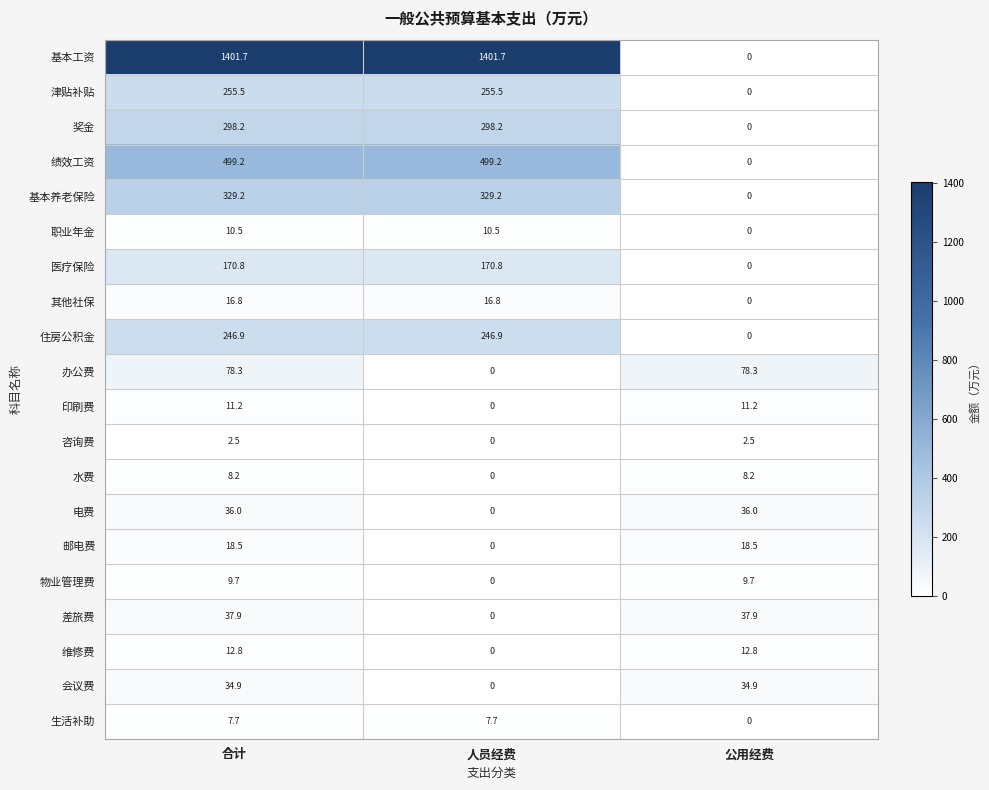

Which series has the widest spread of values?

基本工资